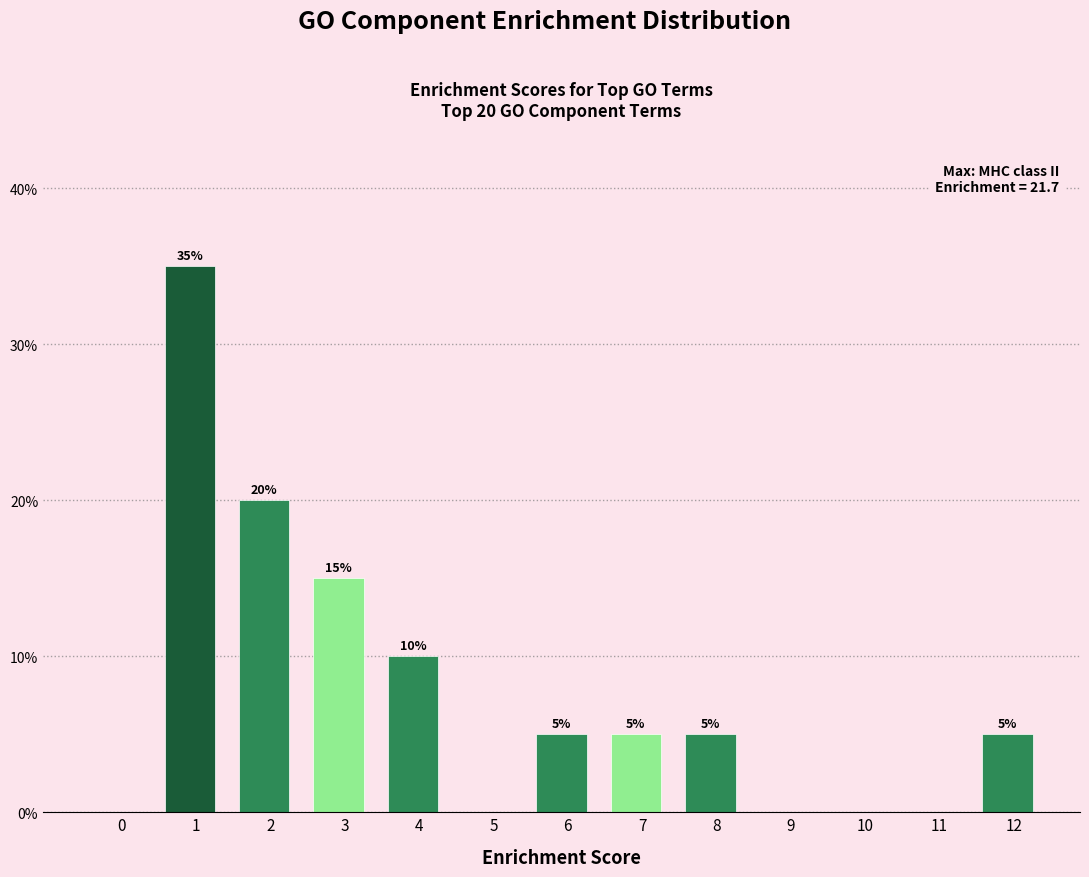

Reading right to left, transcribe all the data shown in this chart.

12=5	11=0	10=0	9=0	8=5	7=5	6=5	5=0	4=10	3=15	2=20	1=35	0=0